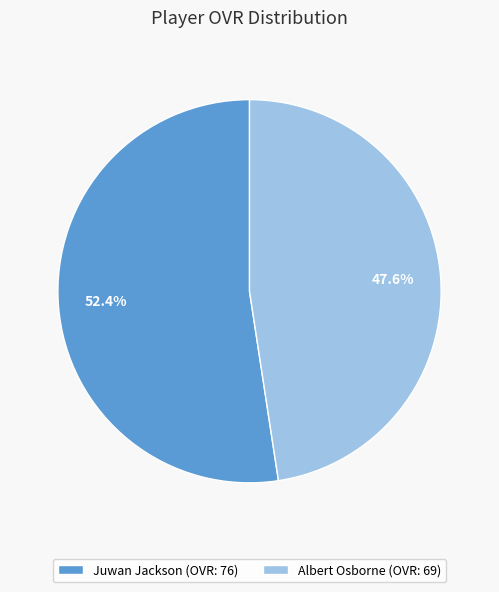

How many slices are in this pie chart?

2